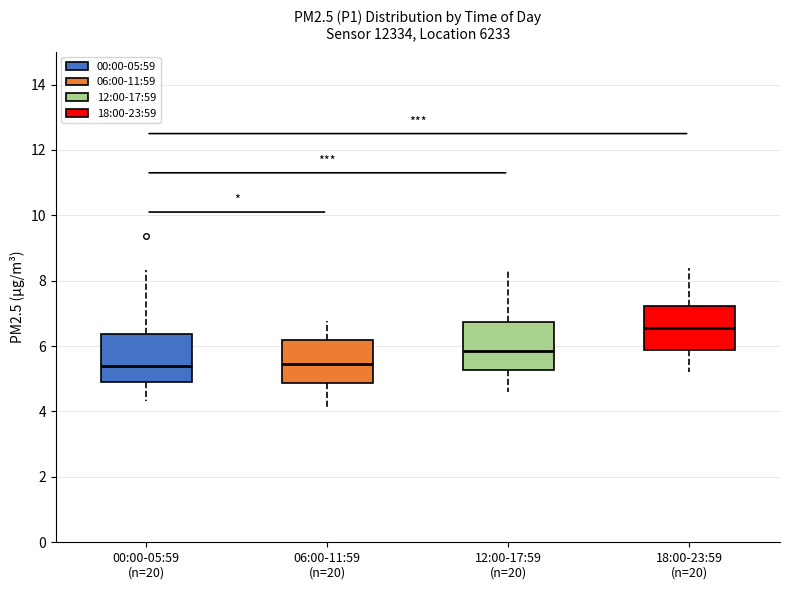

Where does the lower whisker of the box for 18:00-23:59 (n=20) end on the y-axis? The values are not printed on the chart, so give them approximately, as read against the axis.

5.2